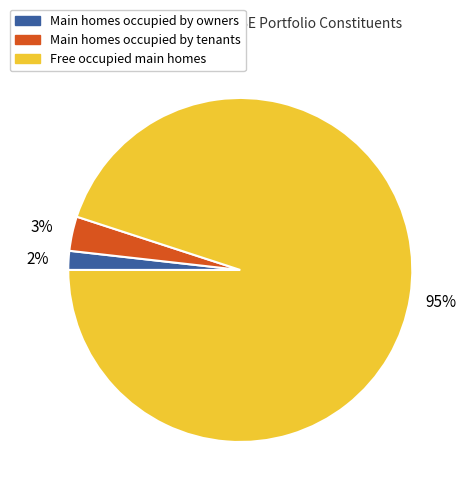

To the nearest percent, what is the difference between the Main homes occupied by tenants and Free occupied main homes slice percentages?

92%